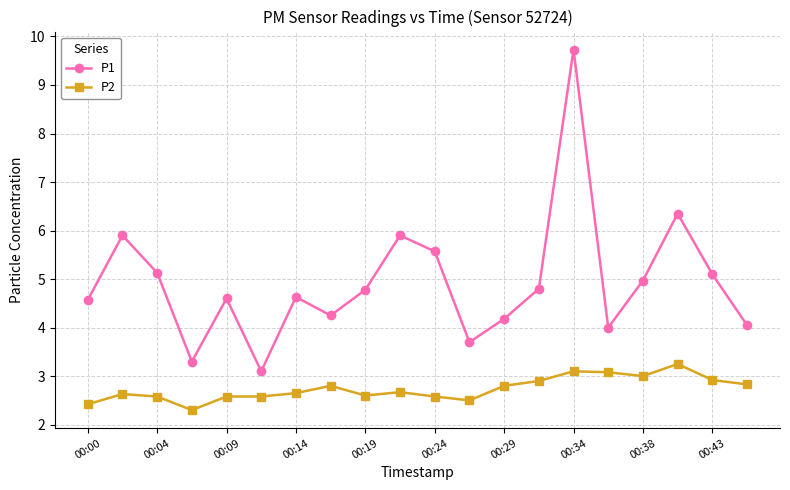

Which series has the largest total across all categories?

P1